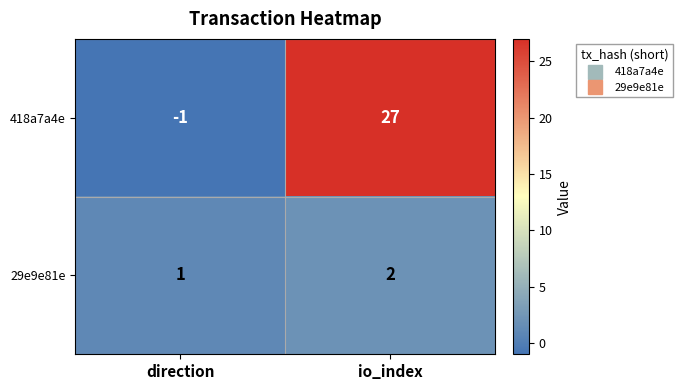

Which category has the highest value in the 29e9e81e series?

io_index